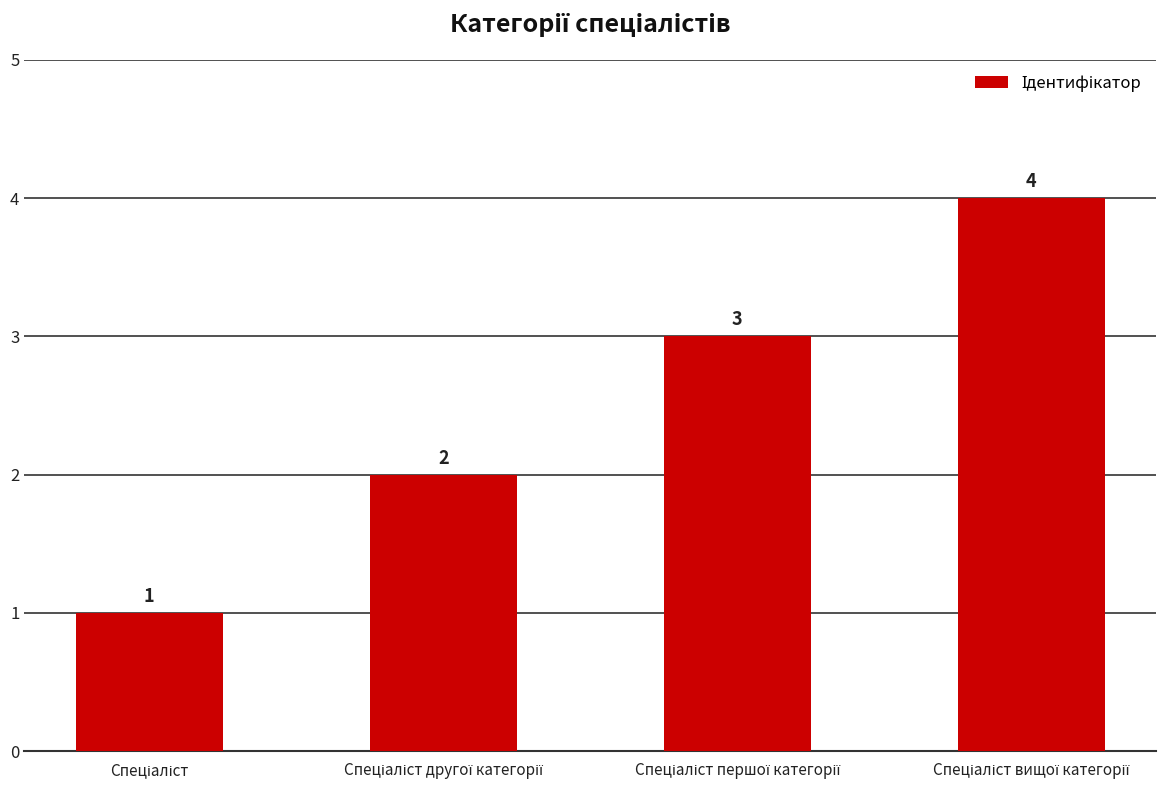

What is the value of the 3rd bar from the left?

3